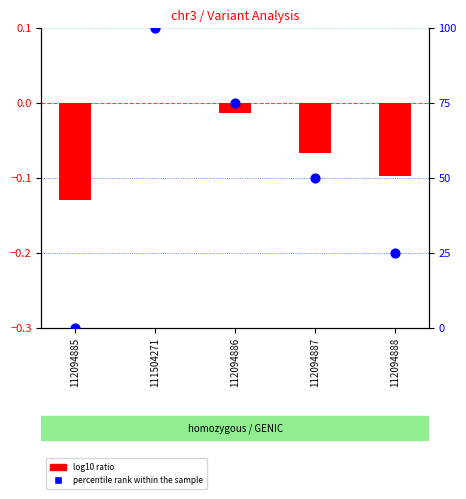

At which category is the sum across all series the highest?

111504271